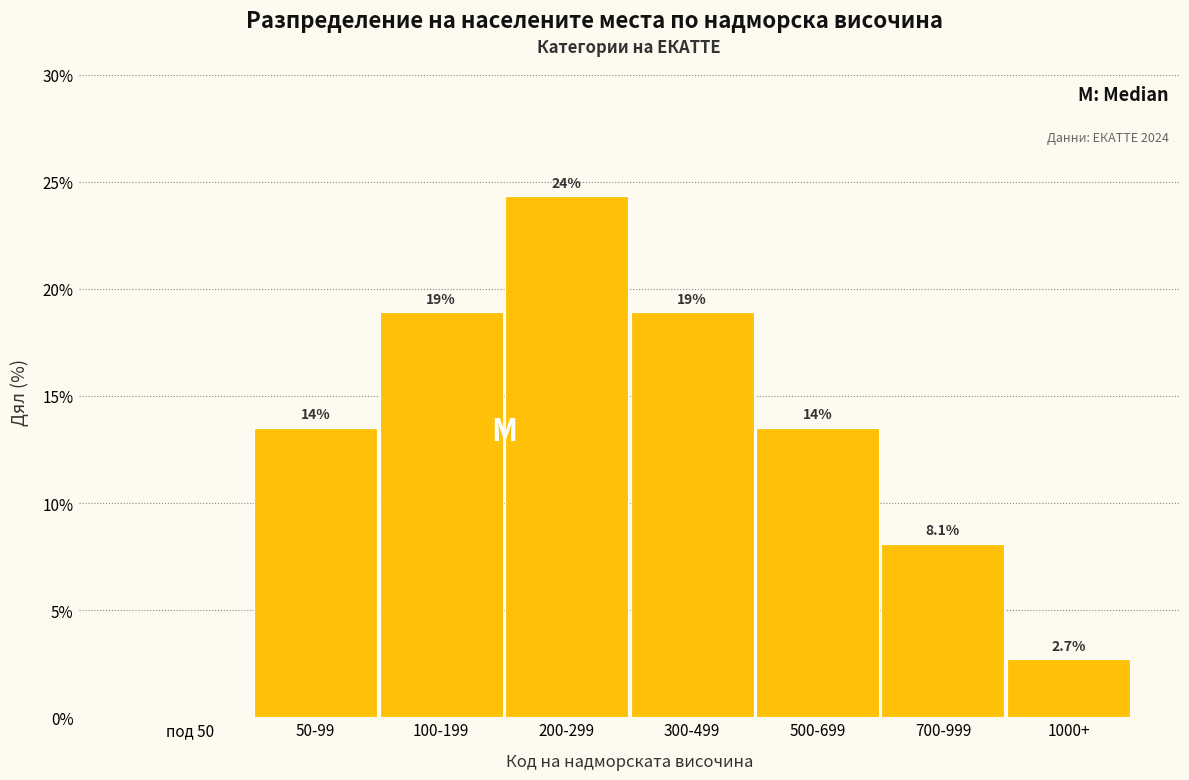

Reading left to right, list all the values displayed in this chart.

под 50=0.0	50-99=13.5	100-199=18.9	200-299=24.3	300-499=18.9	500-699=13.5	700-999=8.1	1000+=2.7